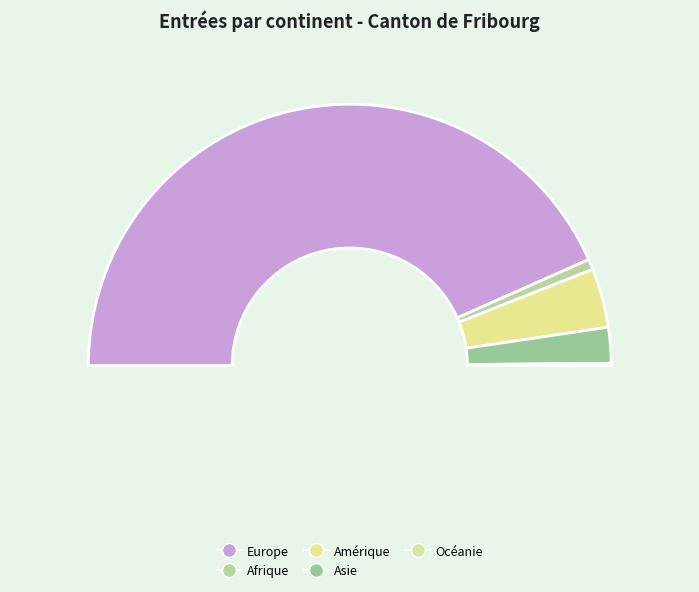

What is the total percentage of Océanie and Europe?

87.0%